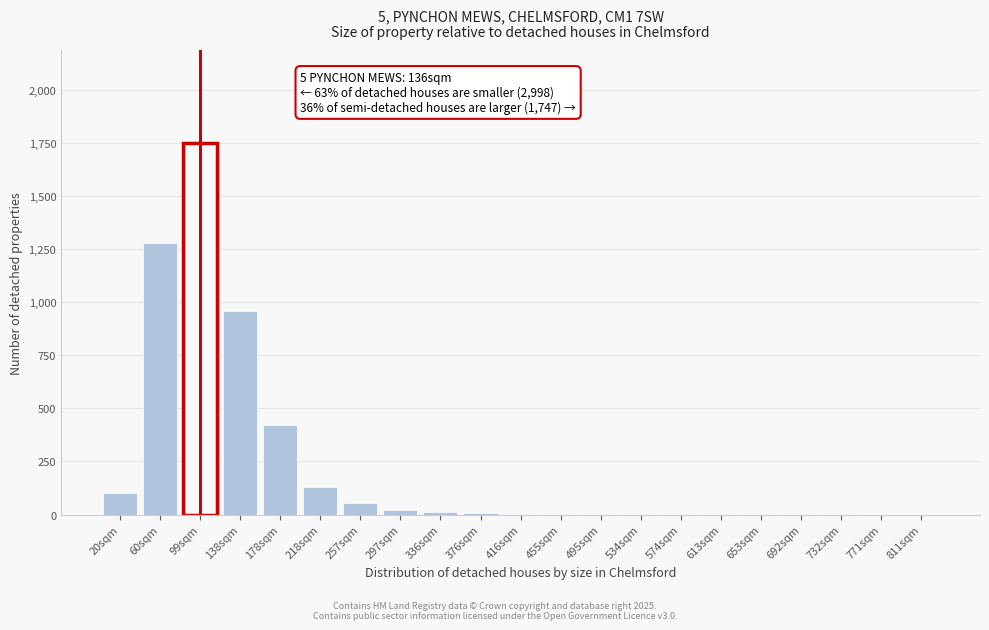

At which label is the value closest to 875?

138sqm